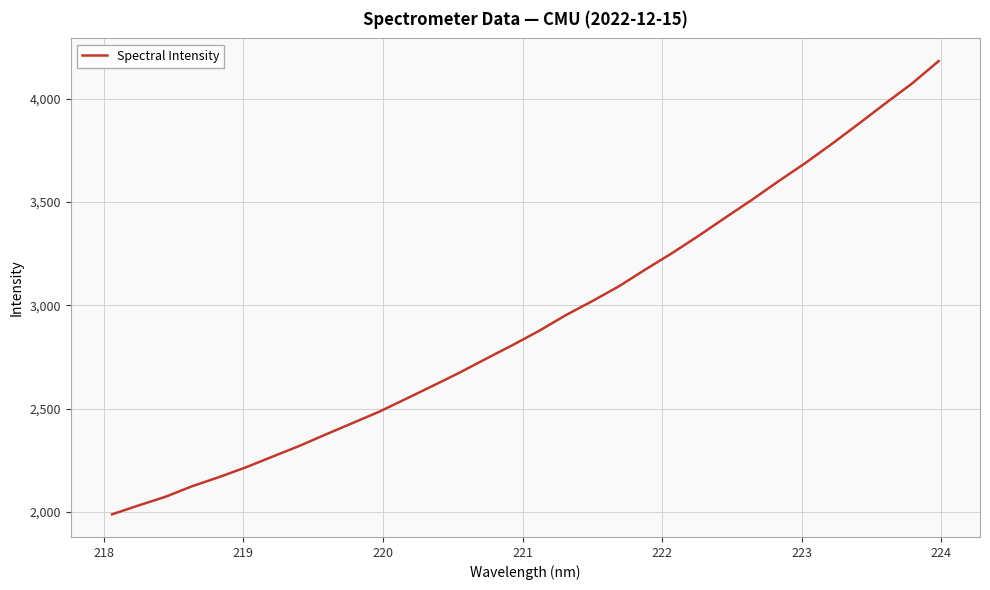

What is the minimum value shown in the chart?

1987.9